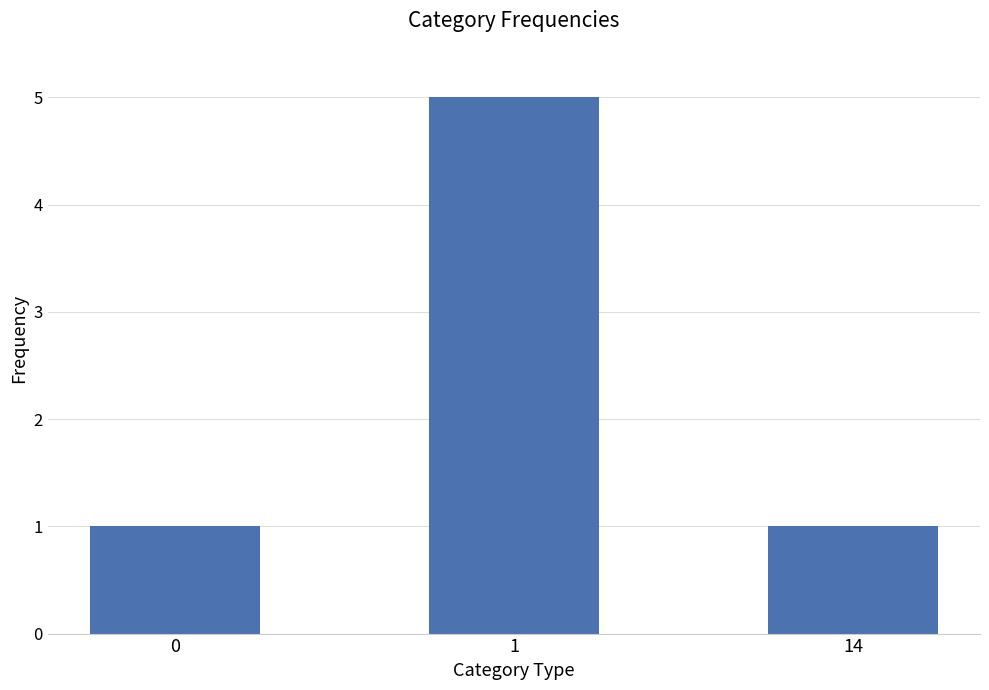

Is it true that the value at 1 is 5?

True